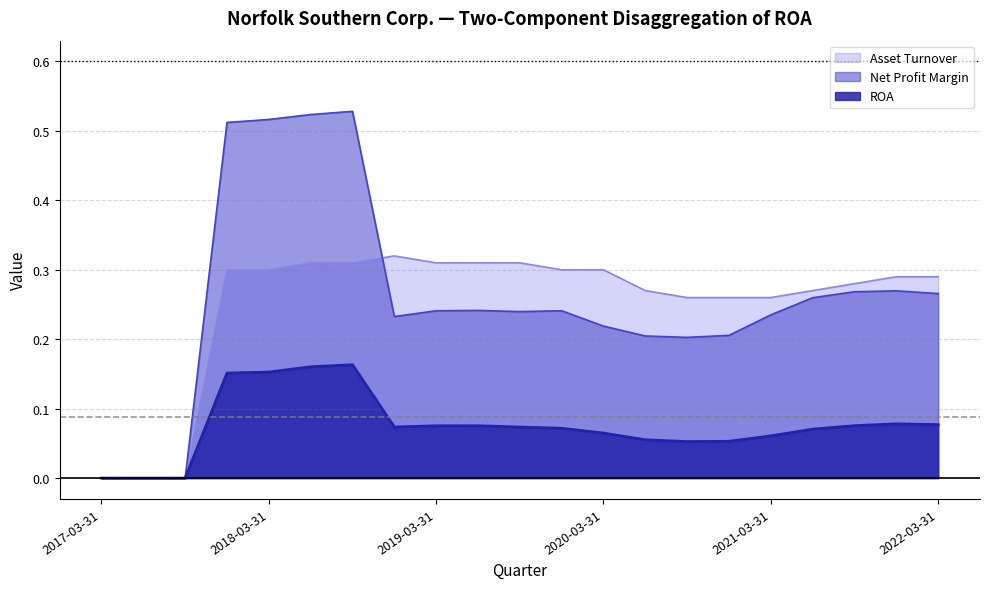

How many interior local valleys does the Net Profit Margin series have?

3